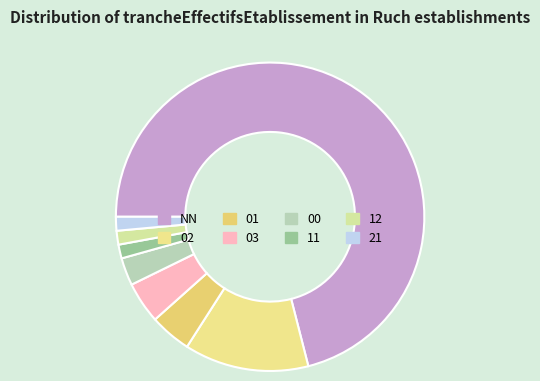

The 00 slice represents 11% of the pie. True or false?

False